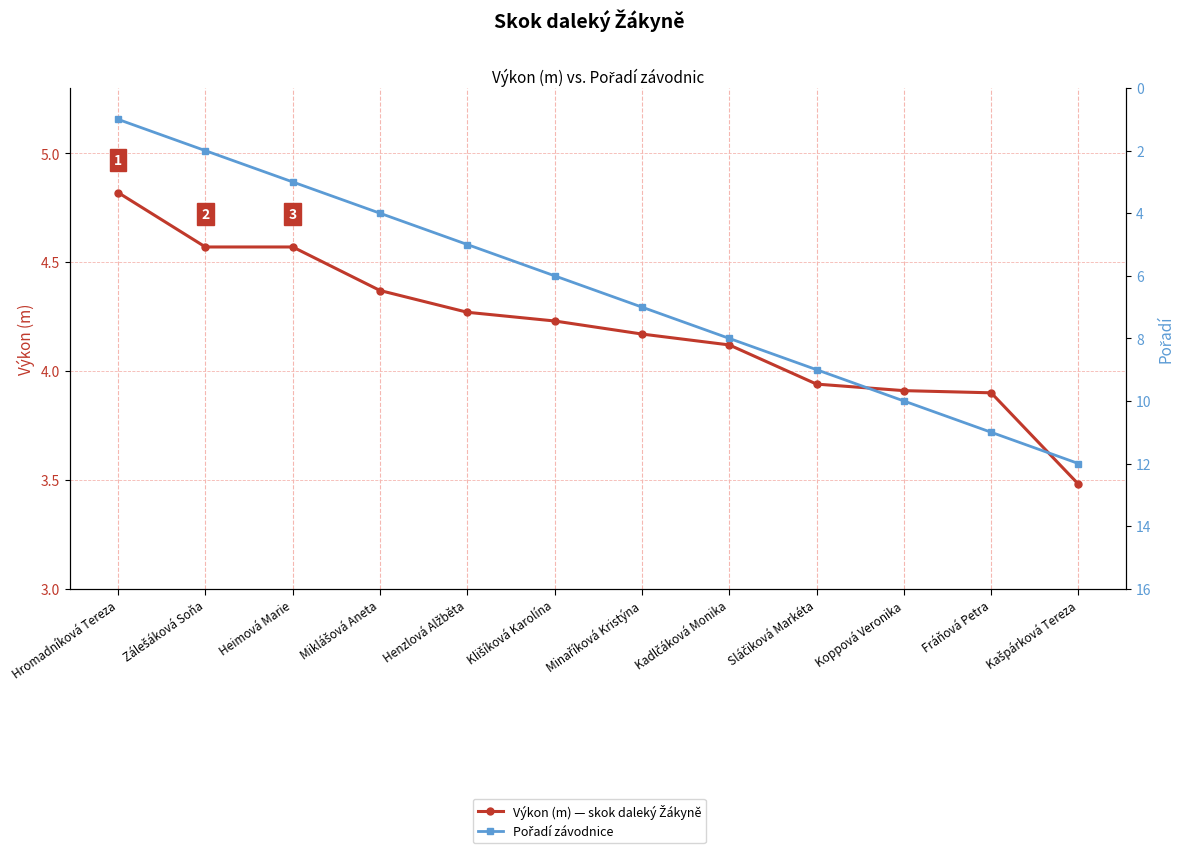

Between Klišíková Karolína and Kašpárková Tereza, which is larger?

Klišíková Karolína